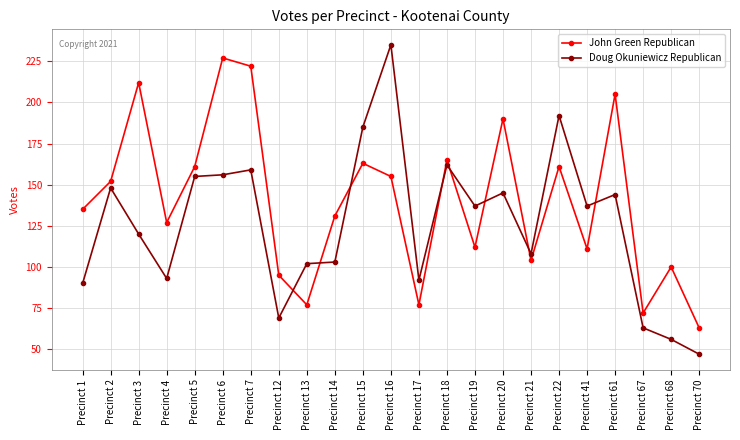

Reading left to right, extract all data points from this chart.

John Green Republican: Precinct 1=135	Precinct 2=152	Precinct 3=212	Precinct 4=127	Precinct 5=161	Precinct 6=227	Precinct 7=222	Precinct 12=95	Precinct 13=77	Precinct 14=131	Precinct 15=163	Precinct 16=155	Precinct 17=77	Precinct 18=165	Precinct 19=112	Precinct 20=190	Precinct 21=104	Precinct 22=161	Precinct 41=111	Precinct 61=205	Precinct 67=72	Precinct 68=100	Precinct 70=63
Doug Okuniewicz Republican: Precinct 1=90	Precinct 2=148	Precinct 3=120	Precinct 4=93	Precinct 5=155	Precinct 6=156	Precinct 7=159	Precinct 12=69	Precinct 13=102	Precinct 14=103	Precinct 15=185	Precinct 16=235	Precinct 17=92	Precinct 18=162	Precinct 19=137	Precinct 20=145	Precinct 21=108	Precinct 22=192	Precinct 41=137	Precinct 61=144	Precinct 67=63	Precinct 68=56	Precinct 70=47